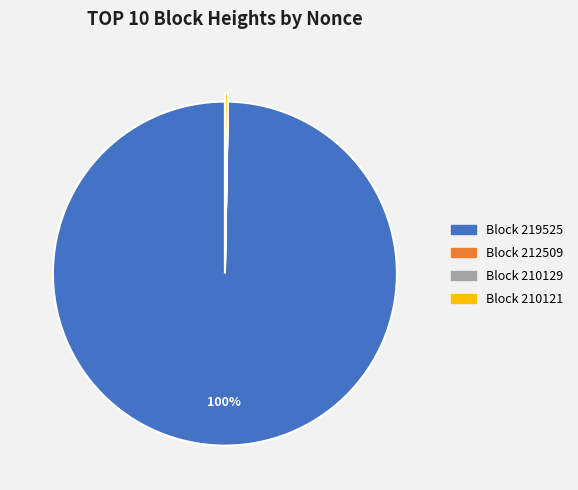

What is the largest slice in the pie chart?

Block 219525